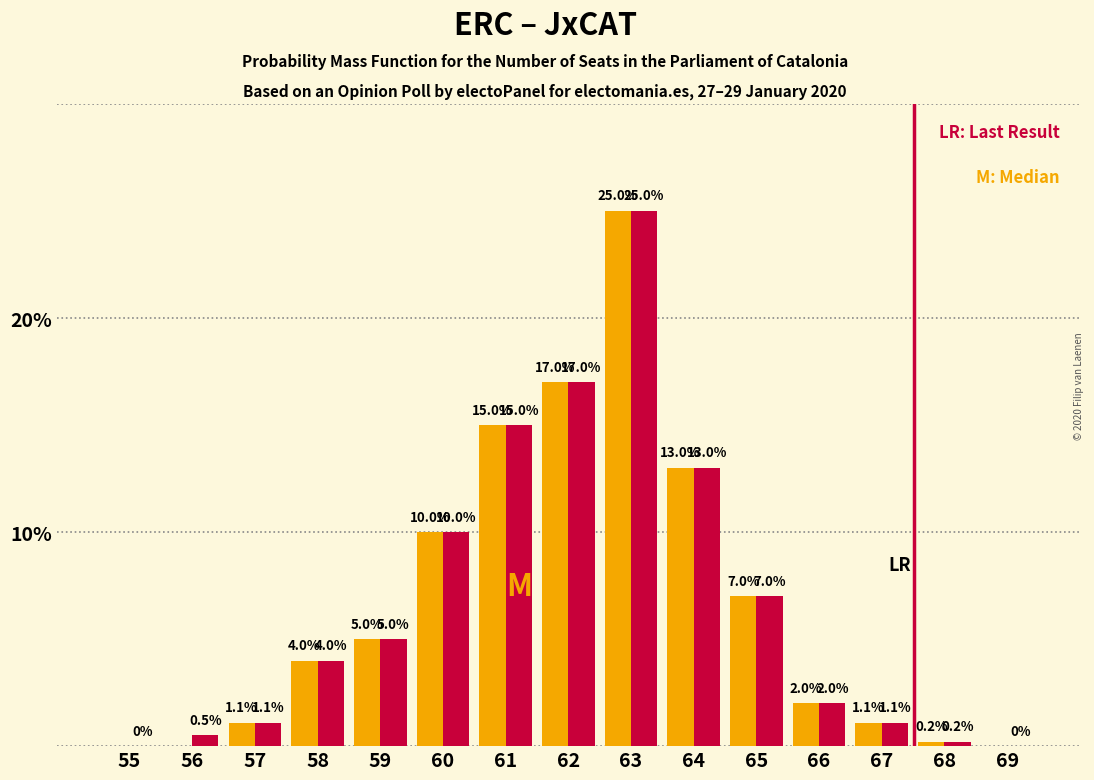

Reading left to right, transcribe all the data shown in this chart.

JxCAT: 55=0.0	56=0.0	57=1.1	58=4.0	59=5.0	60=10.0	61=15.0	62=17.0	63=25.0	64=13.0	65=7.0	66=2.0	67=1.1	68=0.2	69=0.0
ERC: 55=0.0	56=0.5	57=1.1	58=4.0	59=5.0	60=10.0	61=15.0	62=17.0	63=25.0	64=13.0	65=7.0	66=2.0	67=1.1	68=0.2	69=0.0